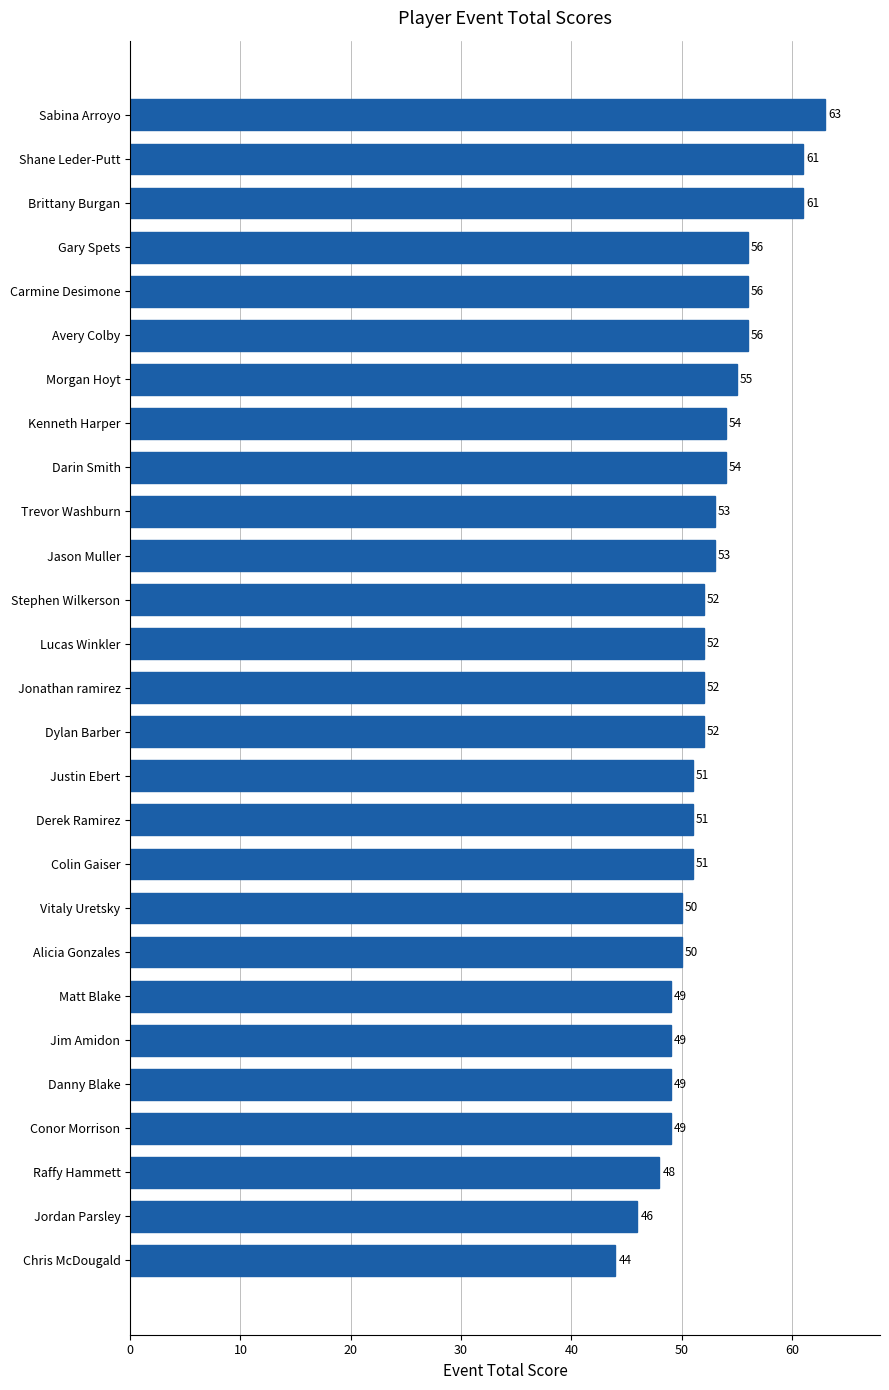

What is the difference between the second highest and second lowest values?

15